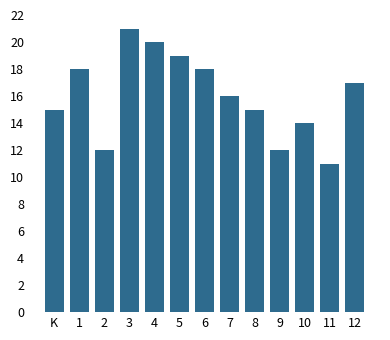

Reading left to right, extract all data points from this chart.

K=15	1=18	2=12	3=21	4=20	5=19	6=18	7=16	8=15	9=12	10=14	11=11	12=17